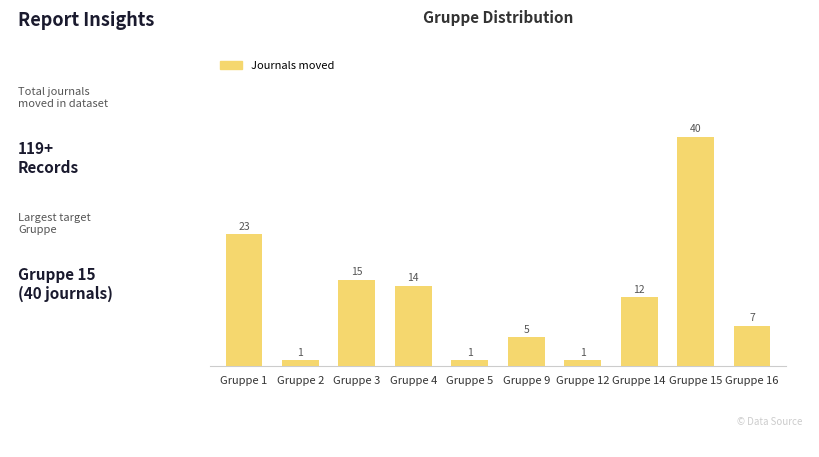

How many distinct data groups are displayed?

1